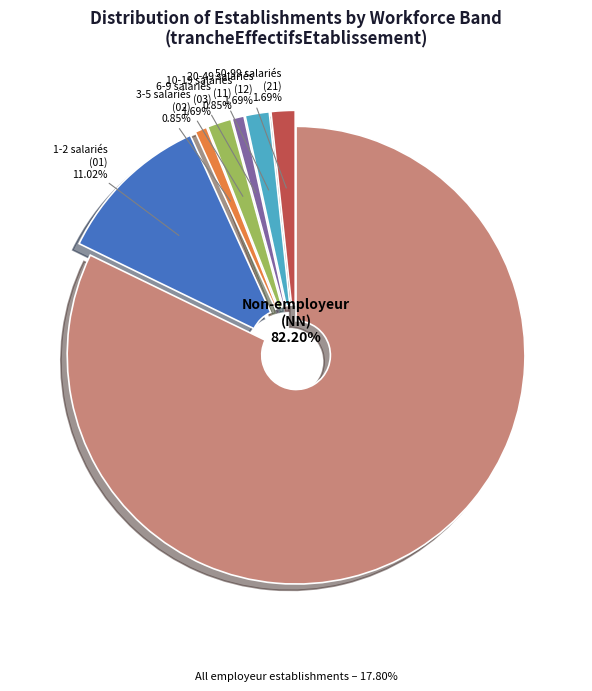

How many slices are in this pie chart?

7